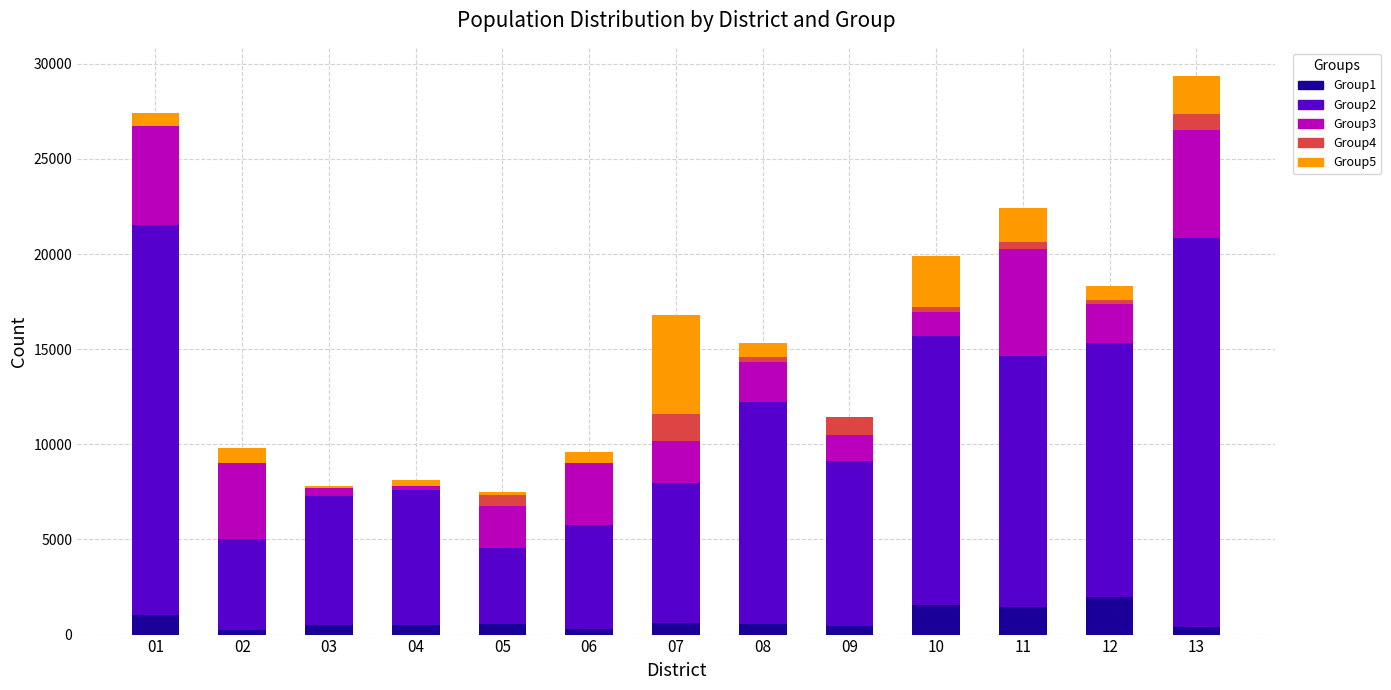

What is the average value of the Group5 series?

1207